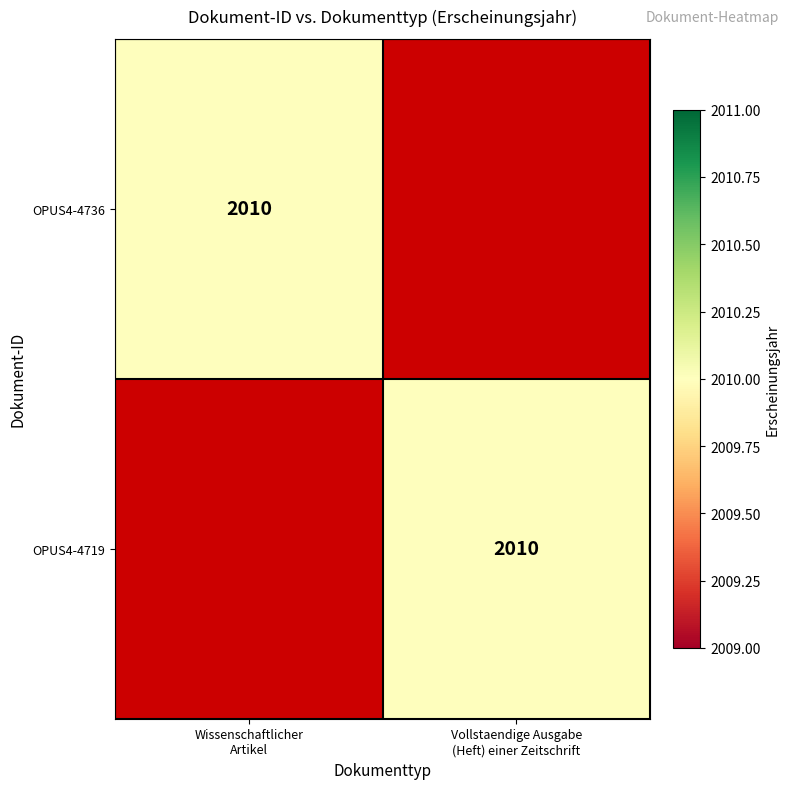

Which series has the largest range (max minus min)?

OPUS4-4736